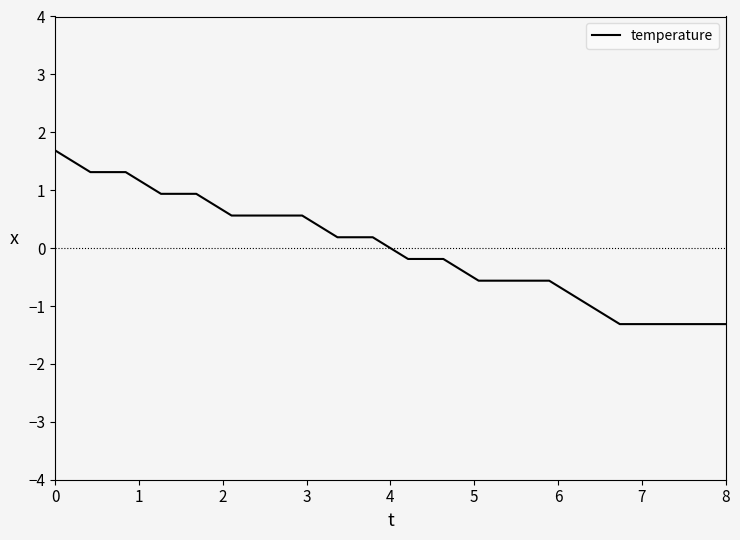

What is the smallest value displayed?

-1.3